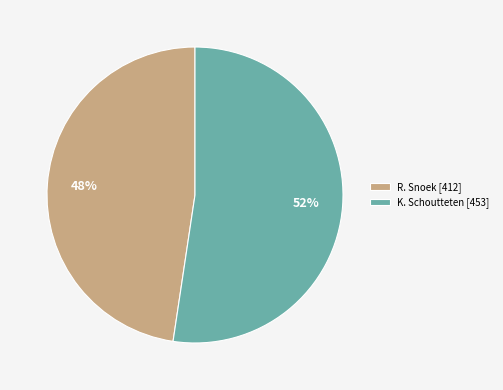

To the nearest percent, what percentage of the pie is R. Snoek?

48%